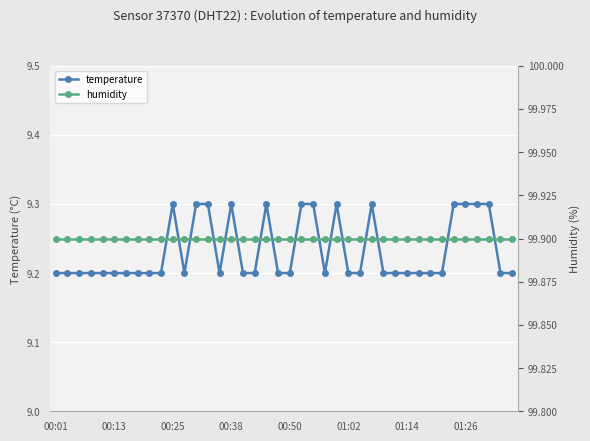

Reading right to left, what are all the values shown in this chart?

temperature: 9.2	9.2	9.3	9.3	9.3	9.3	9.2	9.2	9.2	9.2	9.2	9.2	9.3	9.2	9.2	9.3	9.2	9.3	9.3	9.2	9.2	9.3	9.2	9.2	9.3	9.2	9.3	9.3	9.2	9.3	9.2	9.2	9.2	9.2	9.2	9.2	9.2	9.2	9.2	9.2
humidity: 99.9	99.9	99.9	99.9	99.9	99.9	99.9	99.9	99.9	99.9	99.9	99.9	99.9	99.9	99.9	99.9	99.9	99.9	99.9	99.9	99.9	99.9	99.9	99.9	99.9	99.9	99.9	99.9	99.9	99.9	99.9	99.9	99.9	99.9	99.9	99.9	99.9	99.9	99.9	99.9